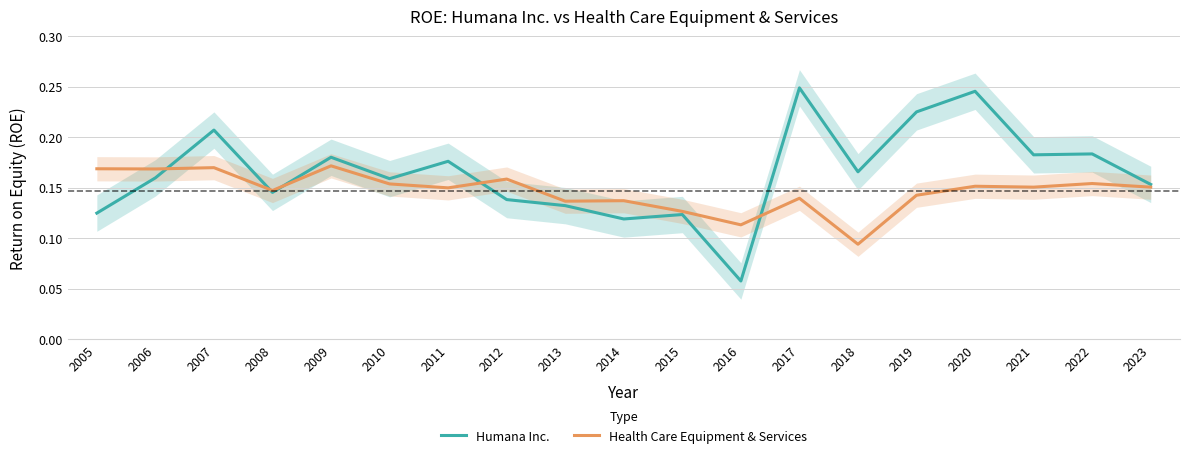

Count the Humana Inc. values in the range 0 to 1.

19